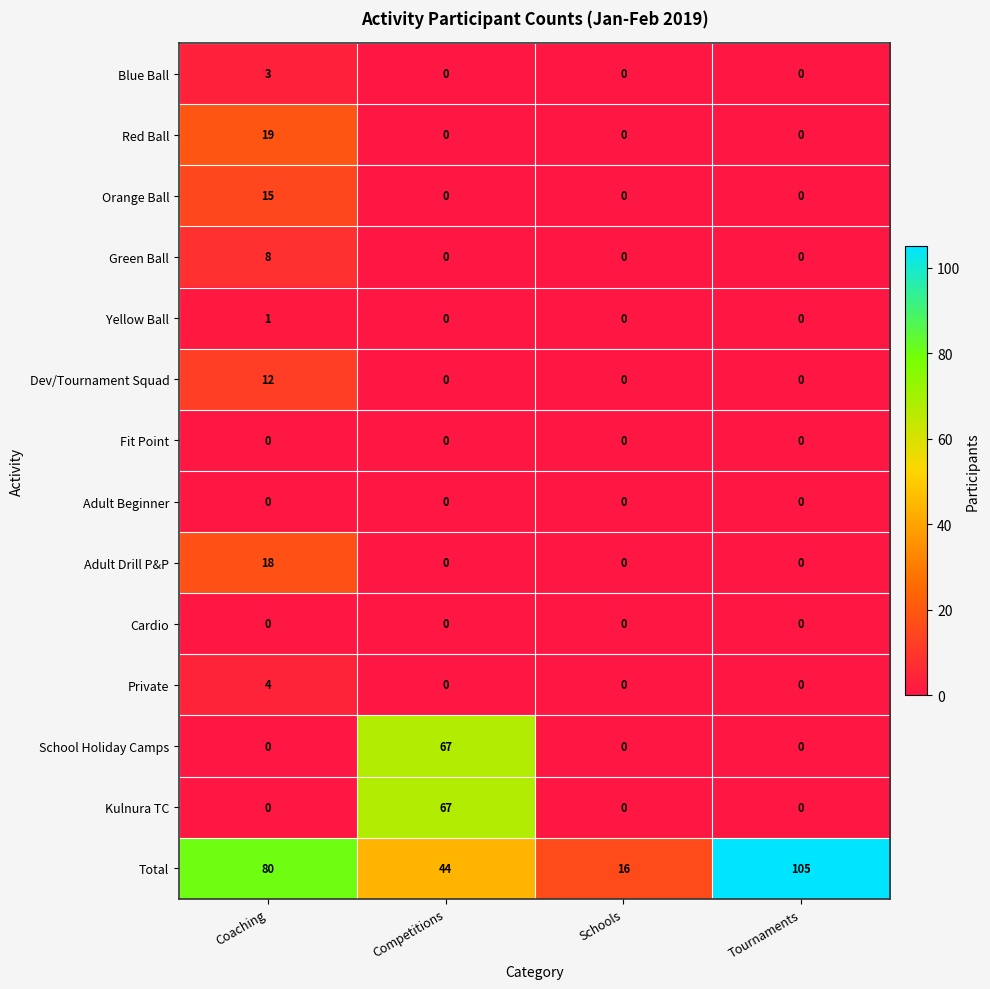

What is the total value across all series at Coaching?

160